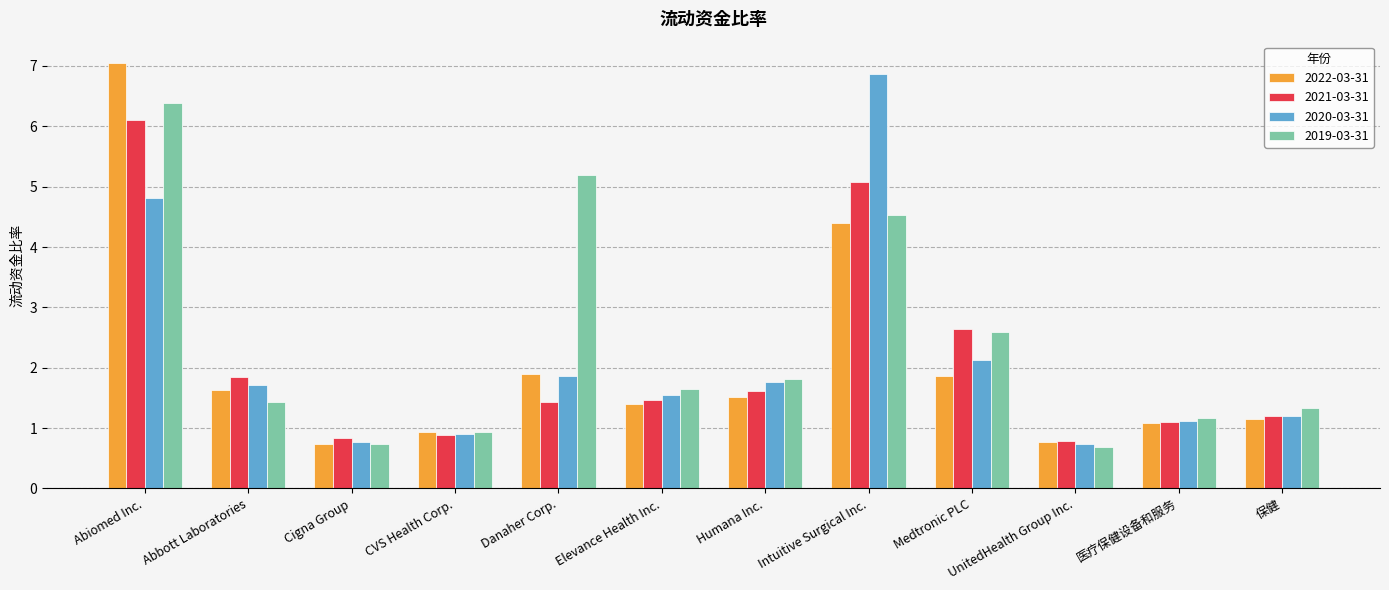

What is the approximate value of 2021-03-31 at Intuitive Surgical Inc.?

5.1